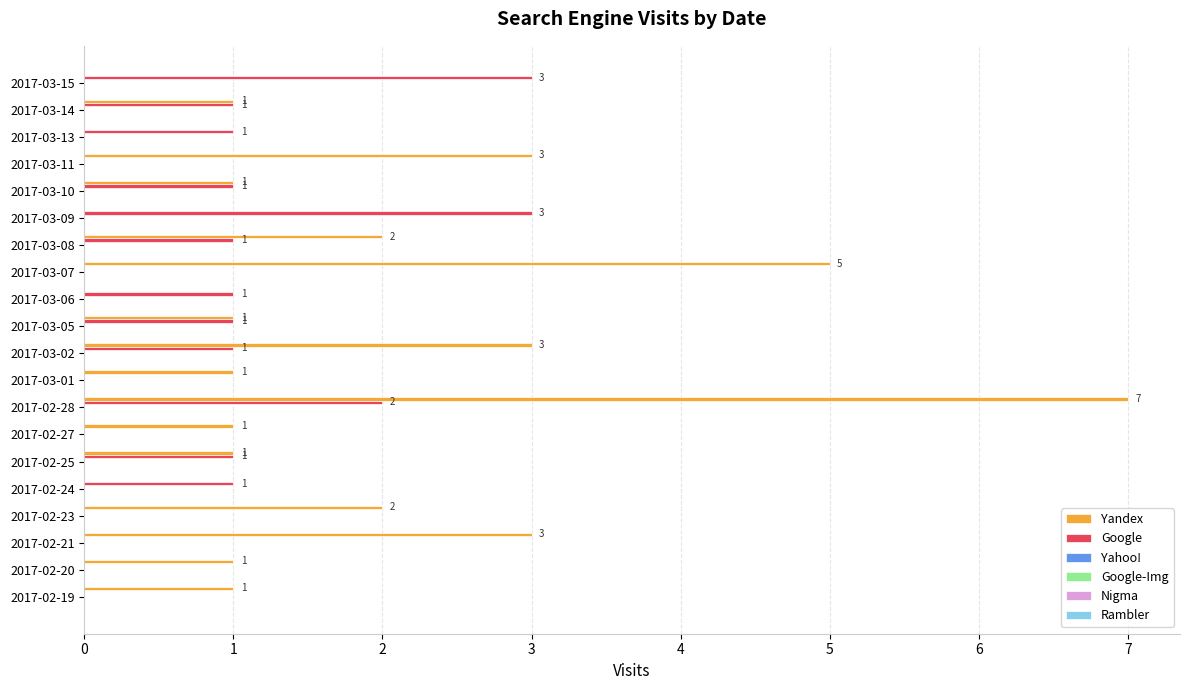

At which category is the sum across all series the highest?

2017-02-28